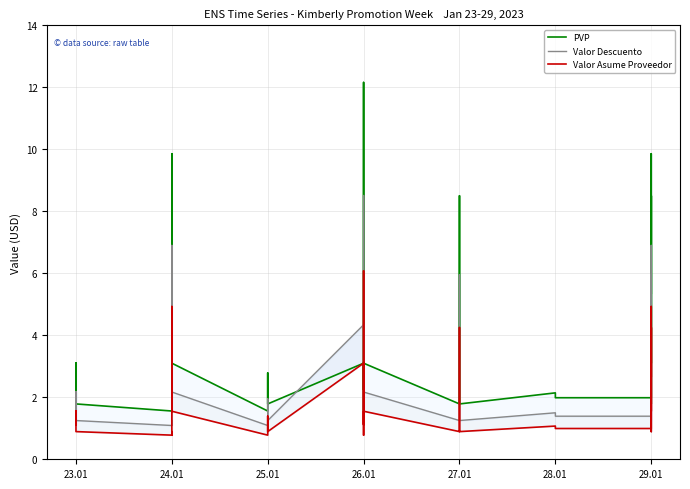

What are all the series names shown in the legend?

PVP, Valor Descuento, Valor Asume Proveedor